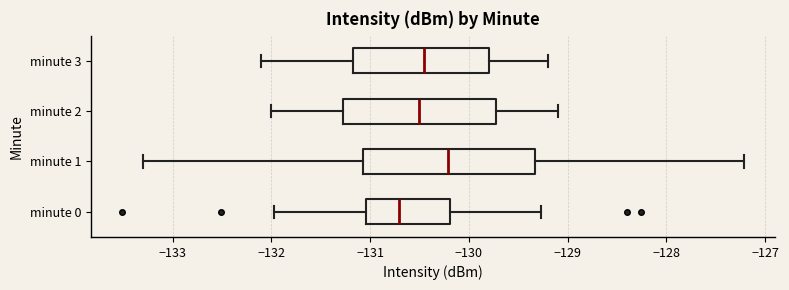

Which box has the furthest to the right median line?

minute 1